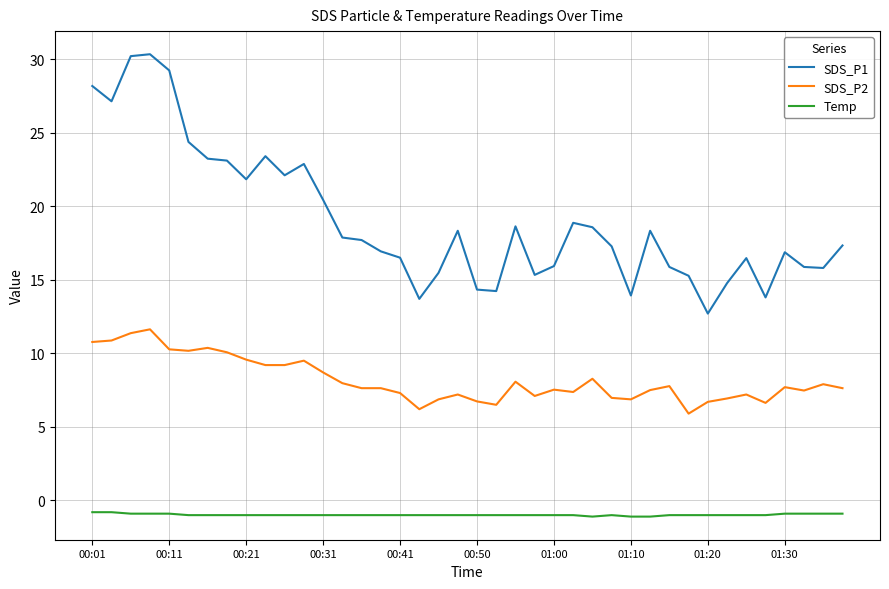

Which series has the widest spread of values?

SDS_P1